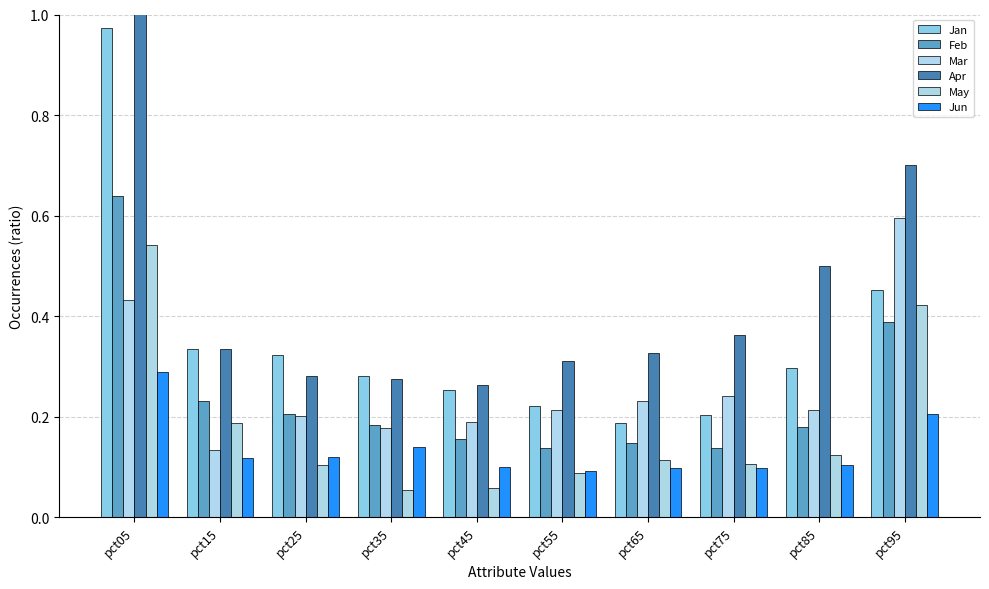

How many groups of bars are there?

10